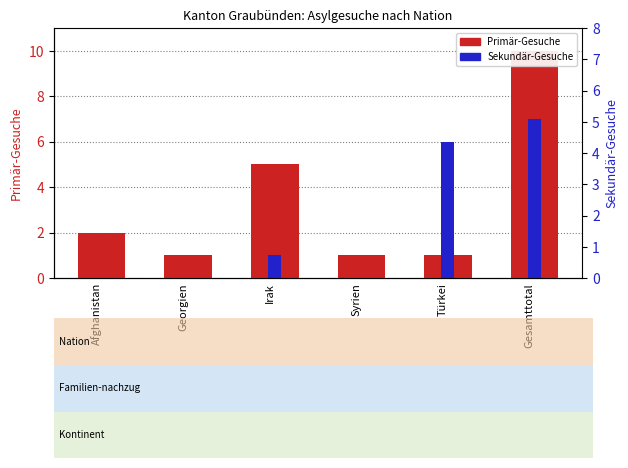

What is the label of the 6th bar from the left?

Gesamttotal